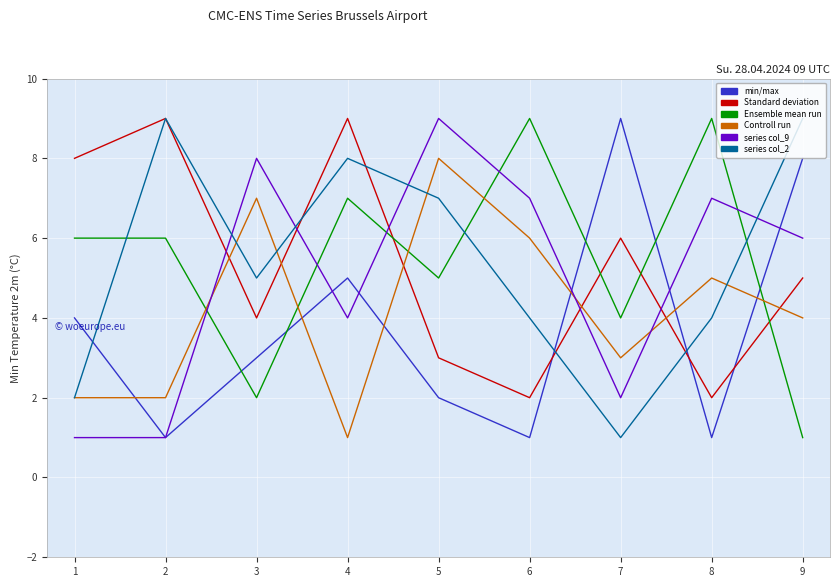

Is this an area chart (filled region under the line)?

No